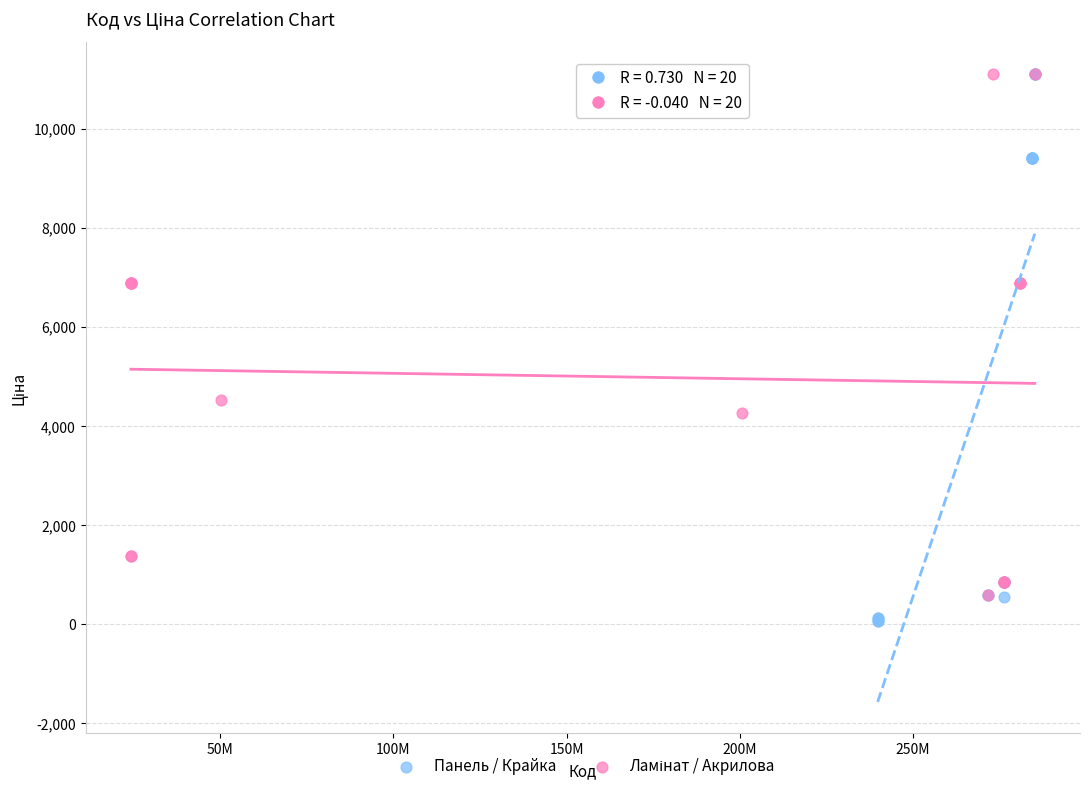

Which series has the largest Y range (max minus min)?

Панель / Крайка